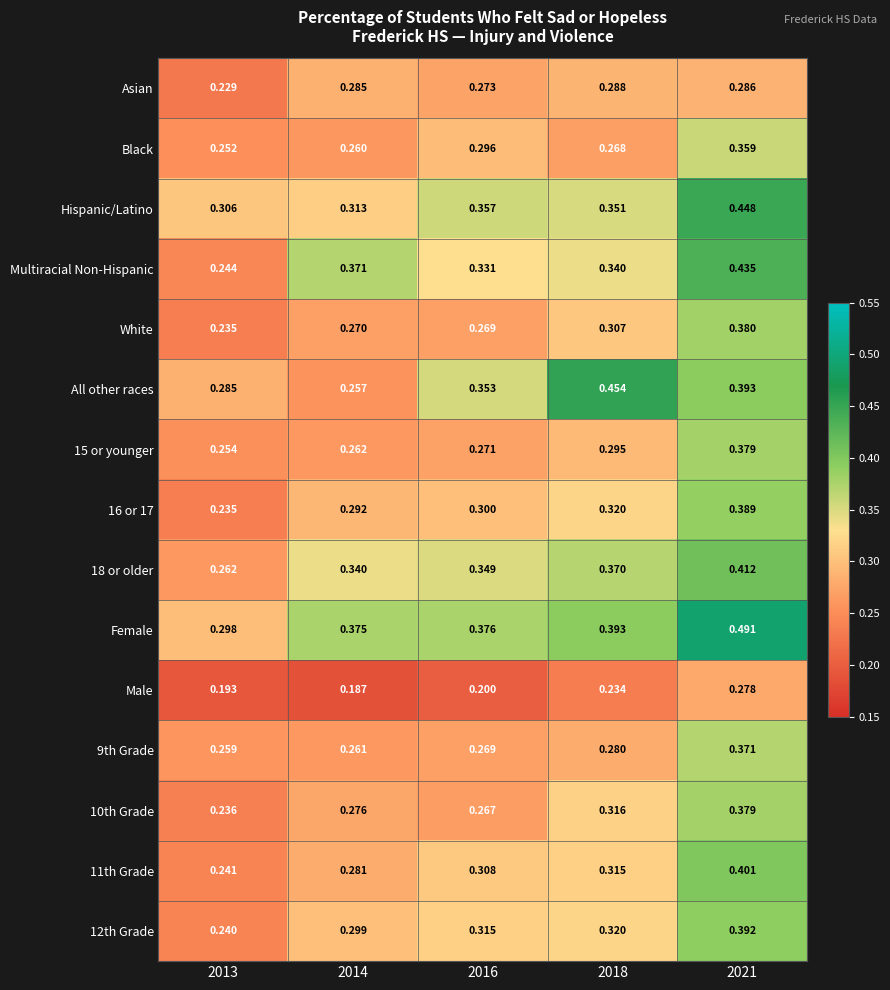

Is the value of 12th Grade at 2014 greater than the value of Asian at 2018?

Yes